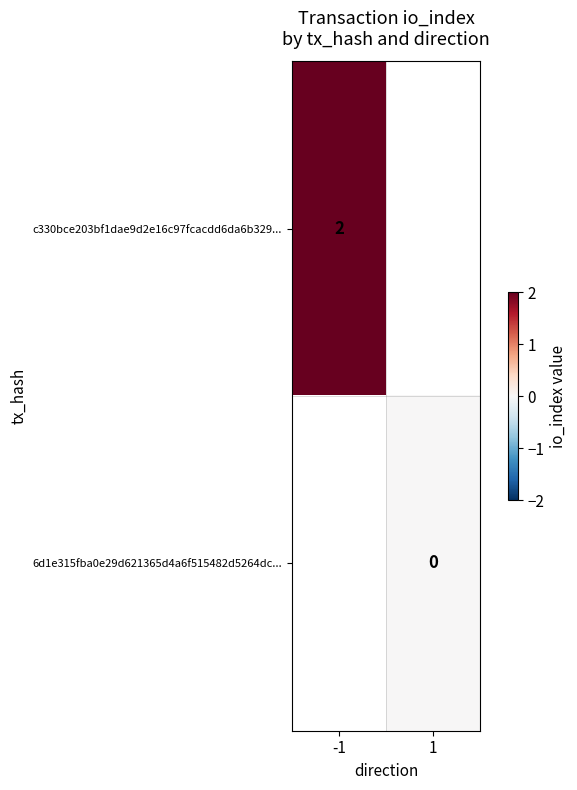

Is the value of c330bce203bf1dae9d2e16c97fcacdd6da6b329... at -1 greater than the value of 6d1e315fba0e29d621365d4a6f515482d5264dc... at 1?

Yes